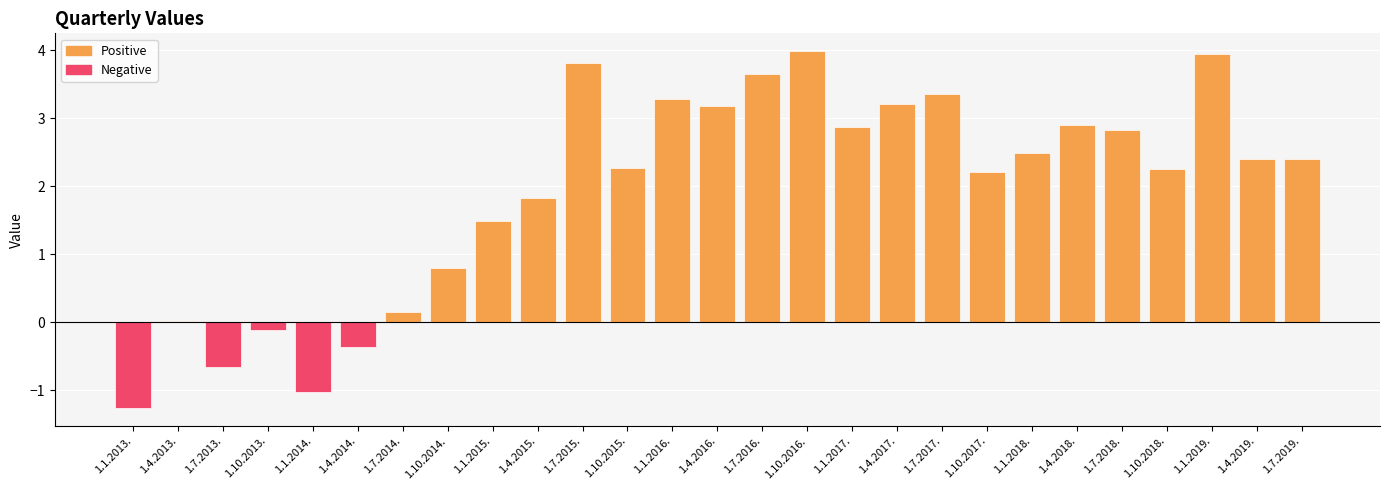

What is the greatest value displayed?

4.0